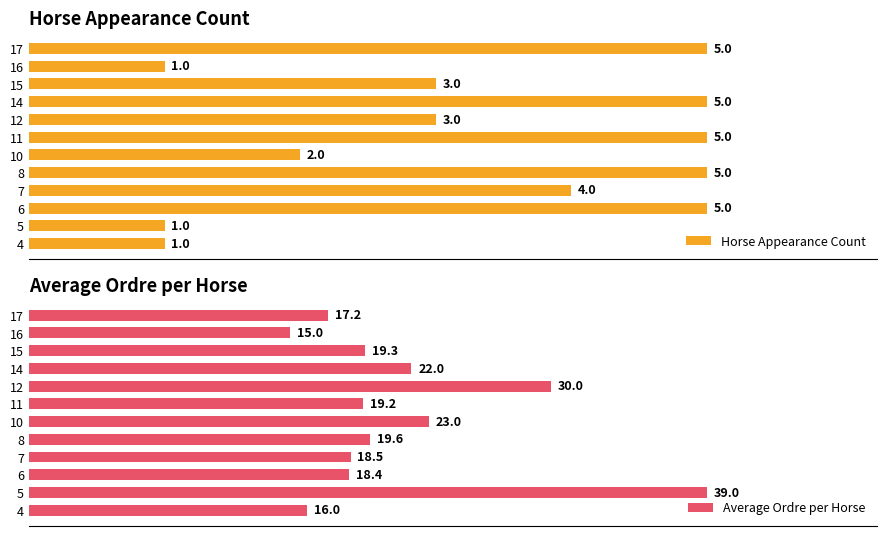

Which series has the largest total across all categories?

Average Ordre per Horse